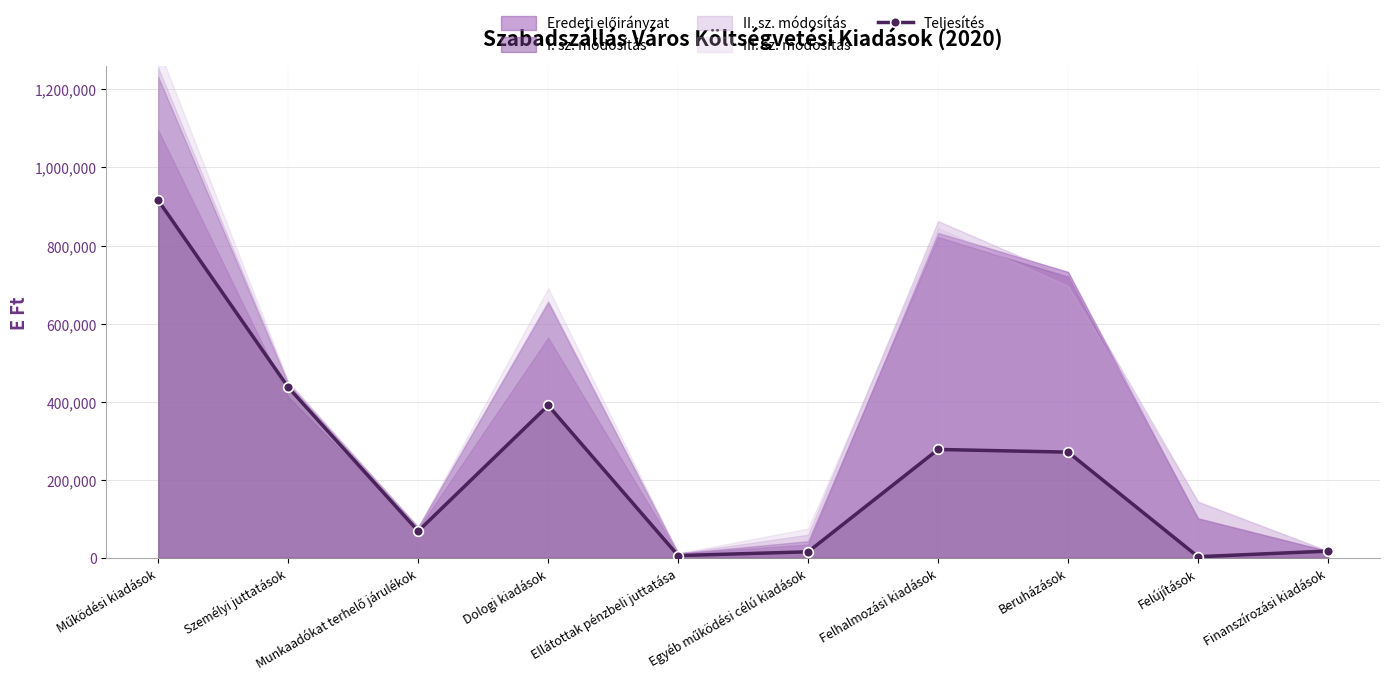

What is the change in value from Munkaadókat terhelő járulékok to Finanszírozási kiadások?

-51040